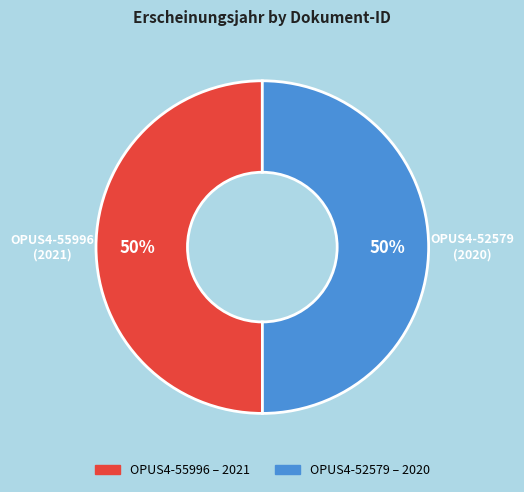

To the nearest percent, what percentage of the pie is OPUS4-52579?

50%